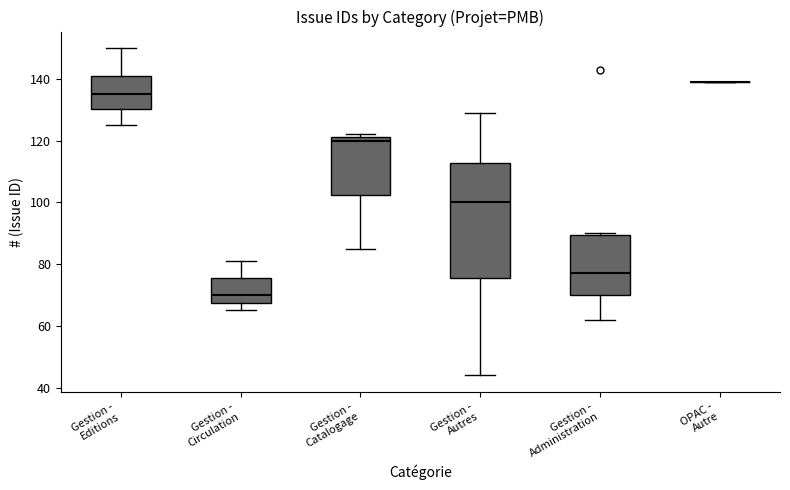

Reading left to right, read every box against the y-axis: the position of its median line, the range the box covers, and the ends of its whiskers. The values are not printed on the chart, so give them approximately, as read against the axis.

Gestion - Editions: median 136, box 130 to 142, whiskers 126 to 150
Gestion - Circulation: median 70, box 68 to 76, whiskers 66 to 82
Gestion - Catalogage: median 120, box 102 to 122, whiskers 86 to 122 (just above the box's upper edge)
Gestion - Autres: median 100, box 76 to 112, whiskers 44 to 130
Gestion - Administration: median 78, box 70 to 90, whiskers 62 to 90
OPAC - Autre: box collapsed to a line at 140, whiskers 140 to 140